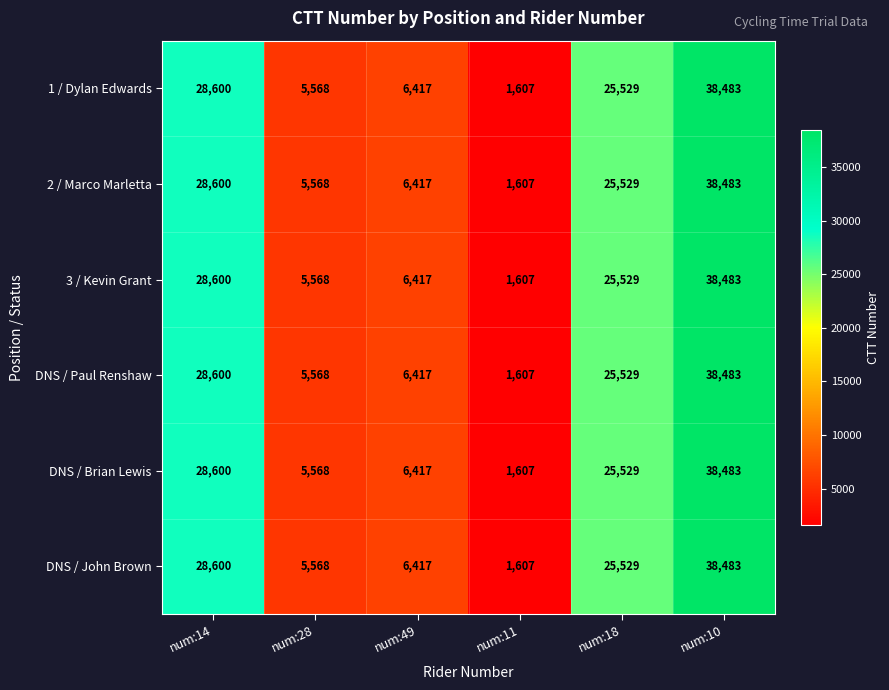

What is the sum of all DNS / Paul Renshaw values?

106204